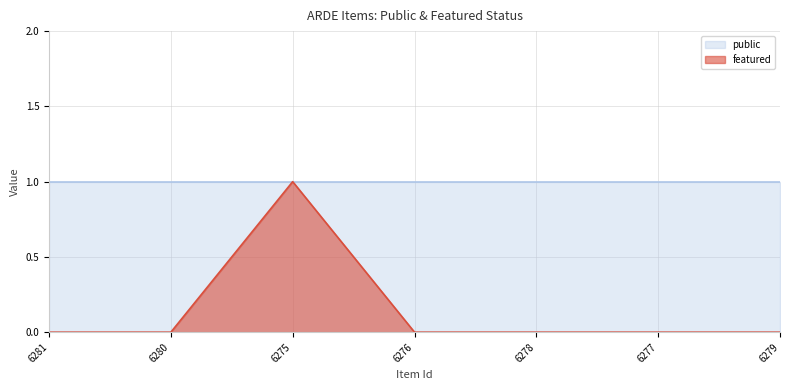

How many values are between 0 and 1?

7